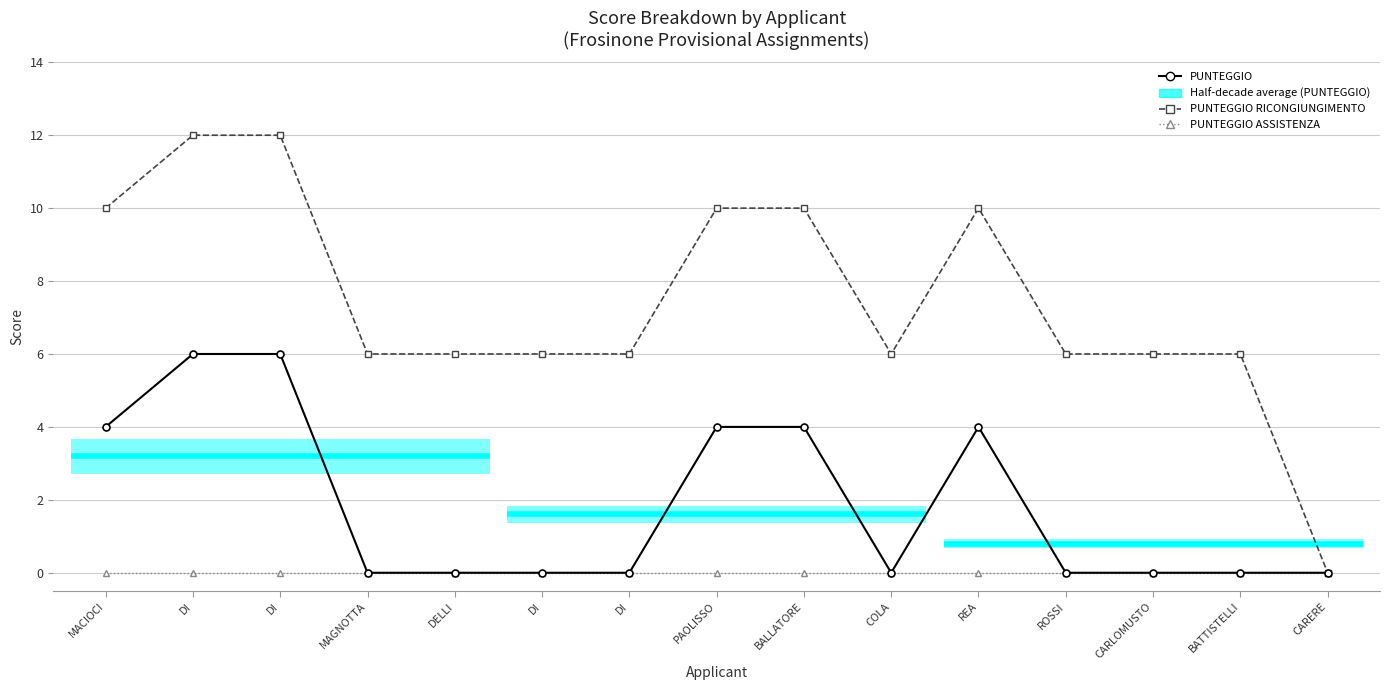

How many data points does each series have?

15